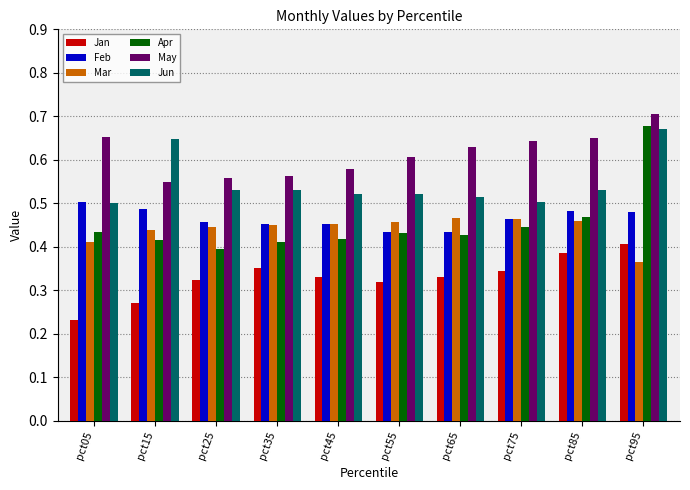

True or false: Apr has a value of 0.4 at pct55.

True